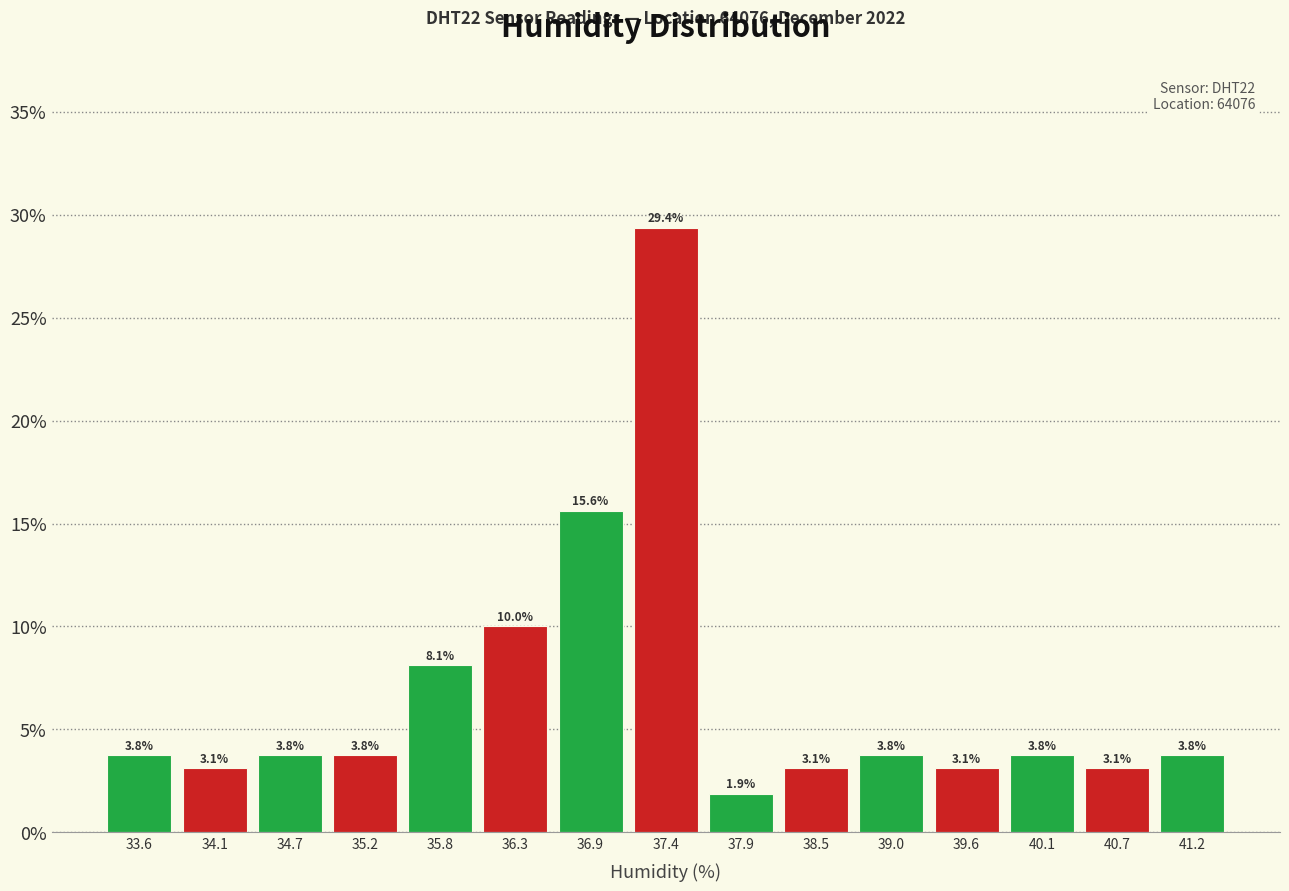

Reading left to right, transcribe this chart: for each bar, give the range it covers on the x-axis and its height. The bar edges are not printed on the chart, so give them approximately, as read against the axis.

33.3 to 33.8: 3.8
33.8 to 34.4: 3.1
34.4 to 34.9: 3.8
34.9 to 35.5: 3.8
35.5 to 36.0: 8.1
36.0 to 36.6: 10.0
36.6 to 37.1: 15.6
37.1 to 37.7: 29.4
37.7 to 38.2: 1.9
38.2 to 38.8: 3.1
38.8 to 39.3: 3.8
39.3 to 39.9: 3.1
39.9 to 40.4: 3.8
40.4 to 41.0: 3.1
41.0 to 41.5: 3.8